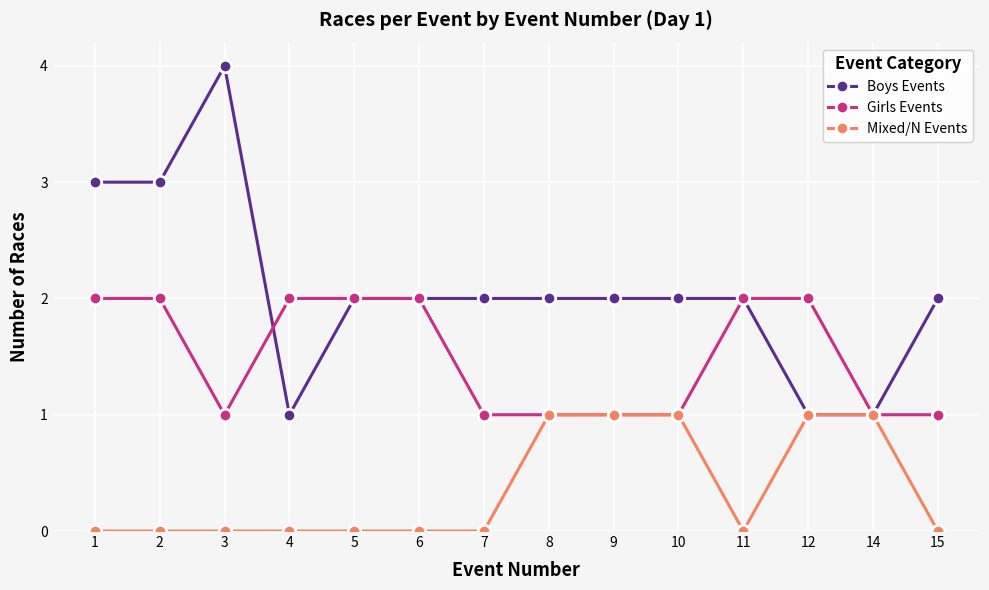

Is the value of Boys Events at 2 greater than the value of Girls Events at 1?

Yes